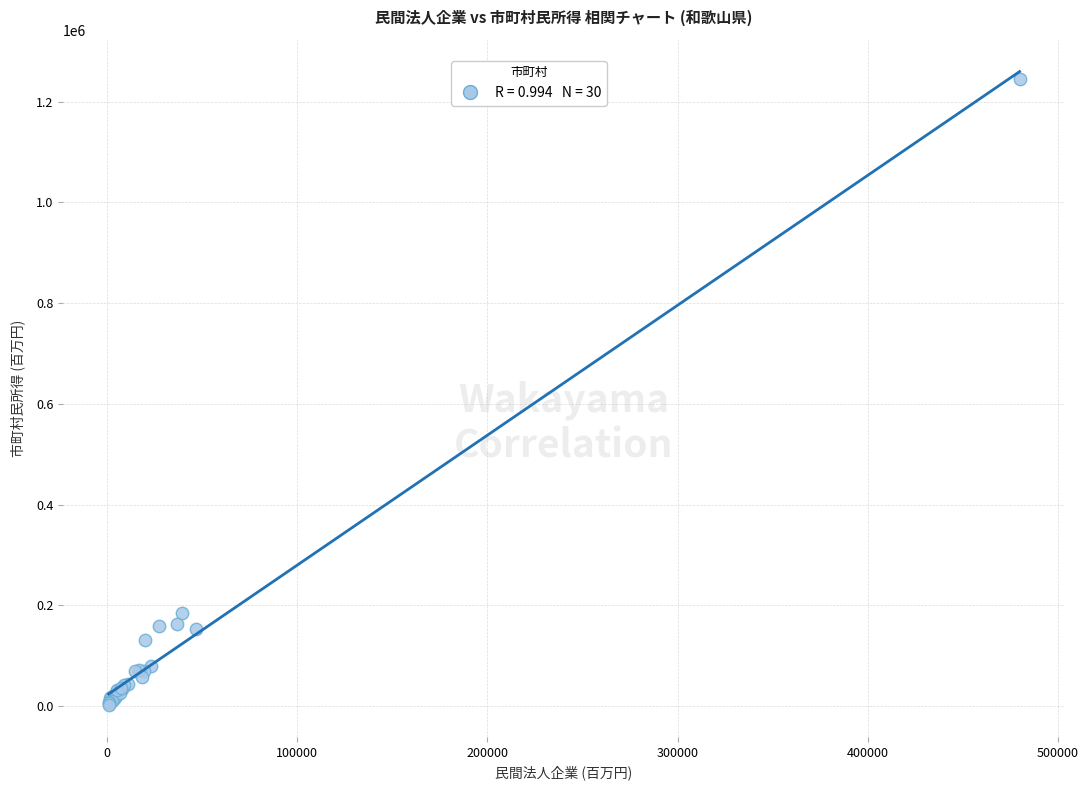

What Y value in the scatter plot is closest to 623576?

183963.2